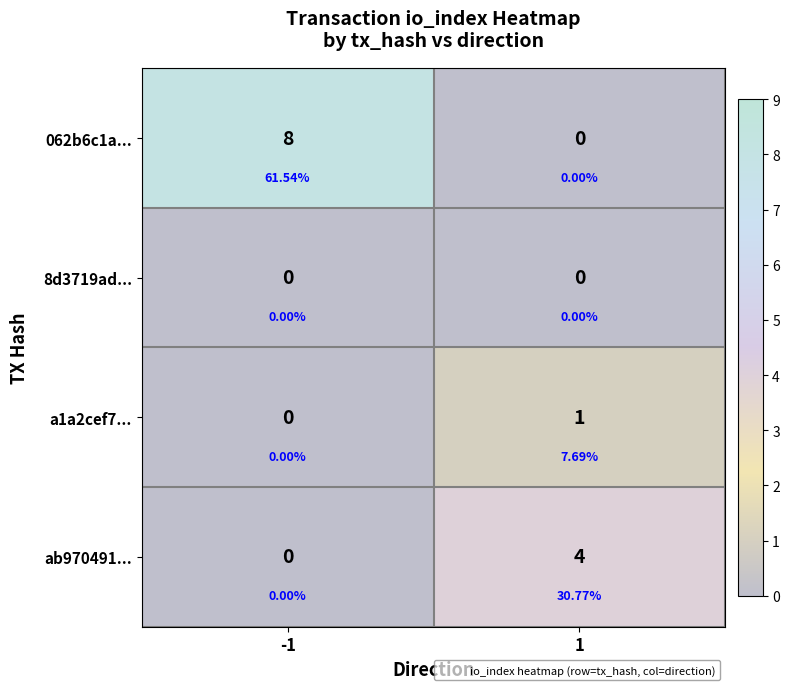

What is the highest value of the a1a2cef7... series?

1